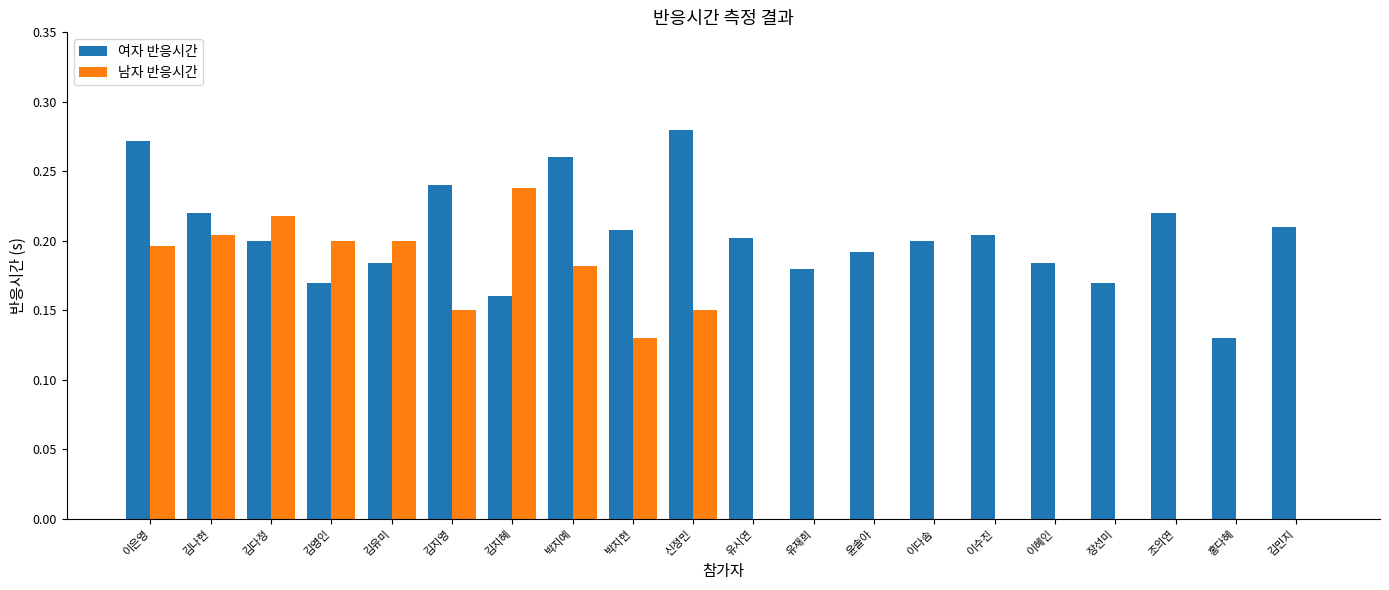

What is the sum of all 남자 반응시간 values?

1.9